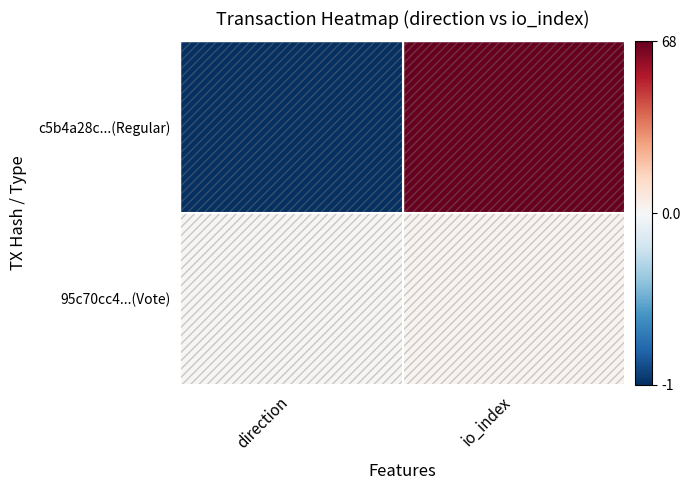

At how many categories does at least one series exceed 0?

2